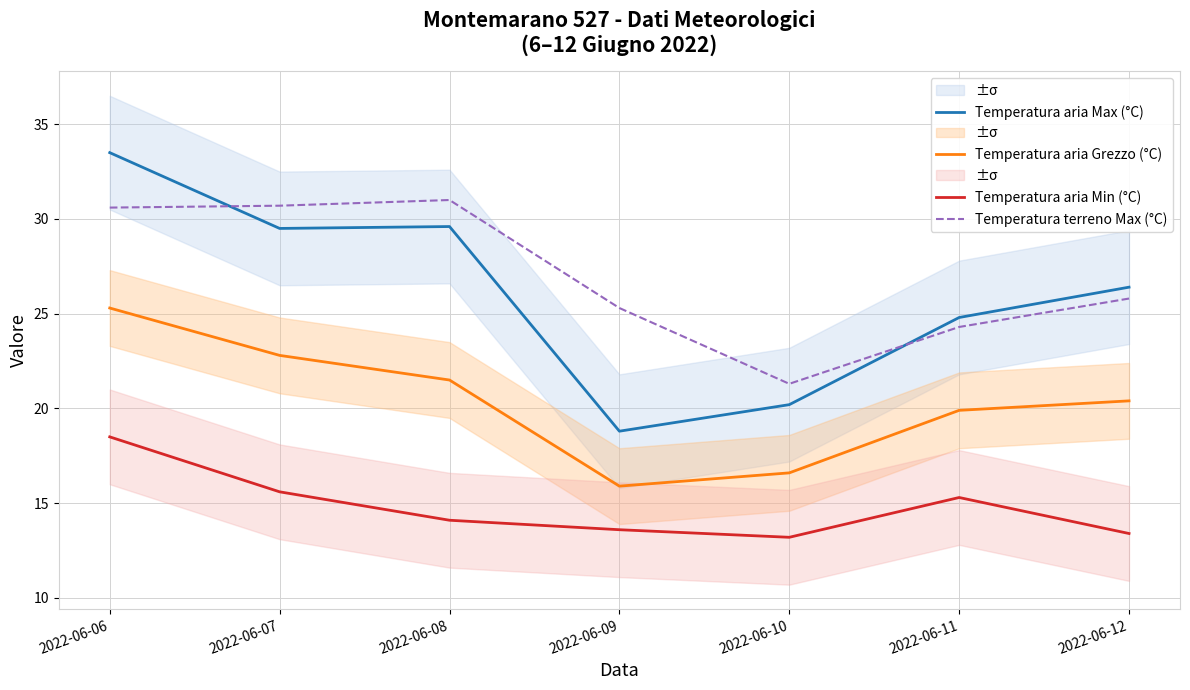

How many values in the Temperatura aria Max (°C) series exceed 26?

4